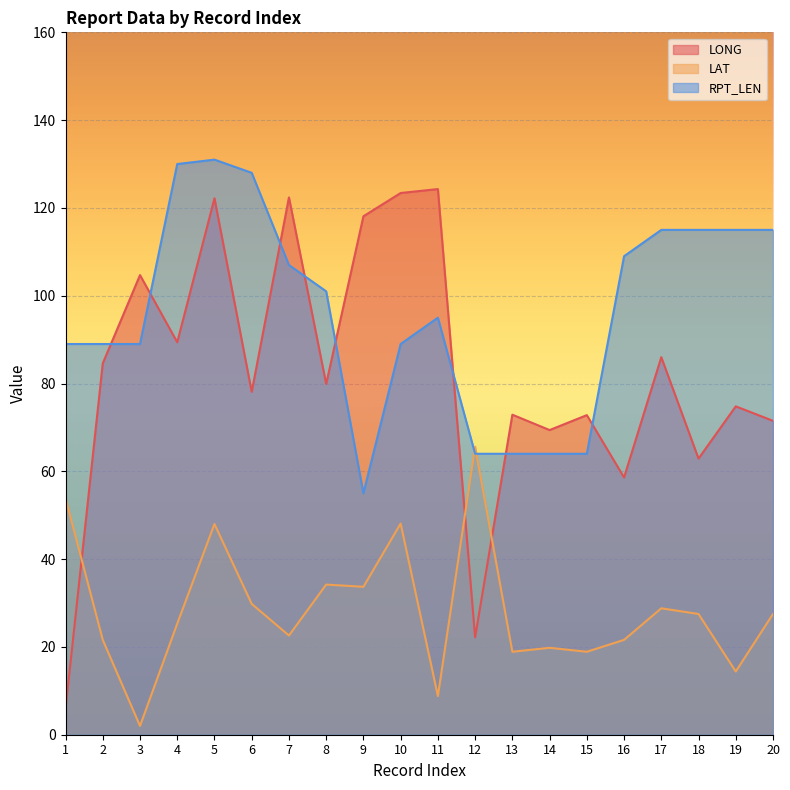

How many intersections are there between RPT_LEN and LONG?

8